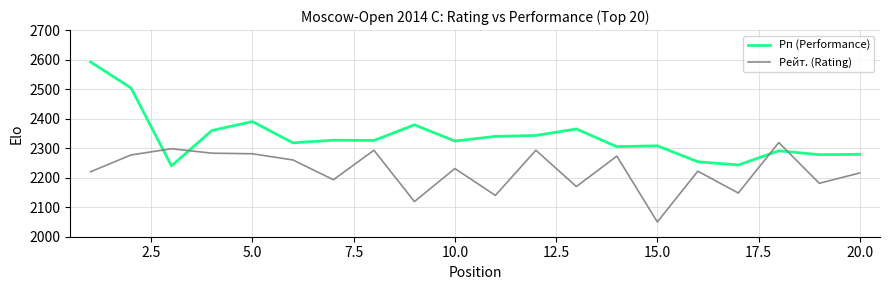

How many distinct data groups are displayed?

2